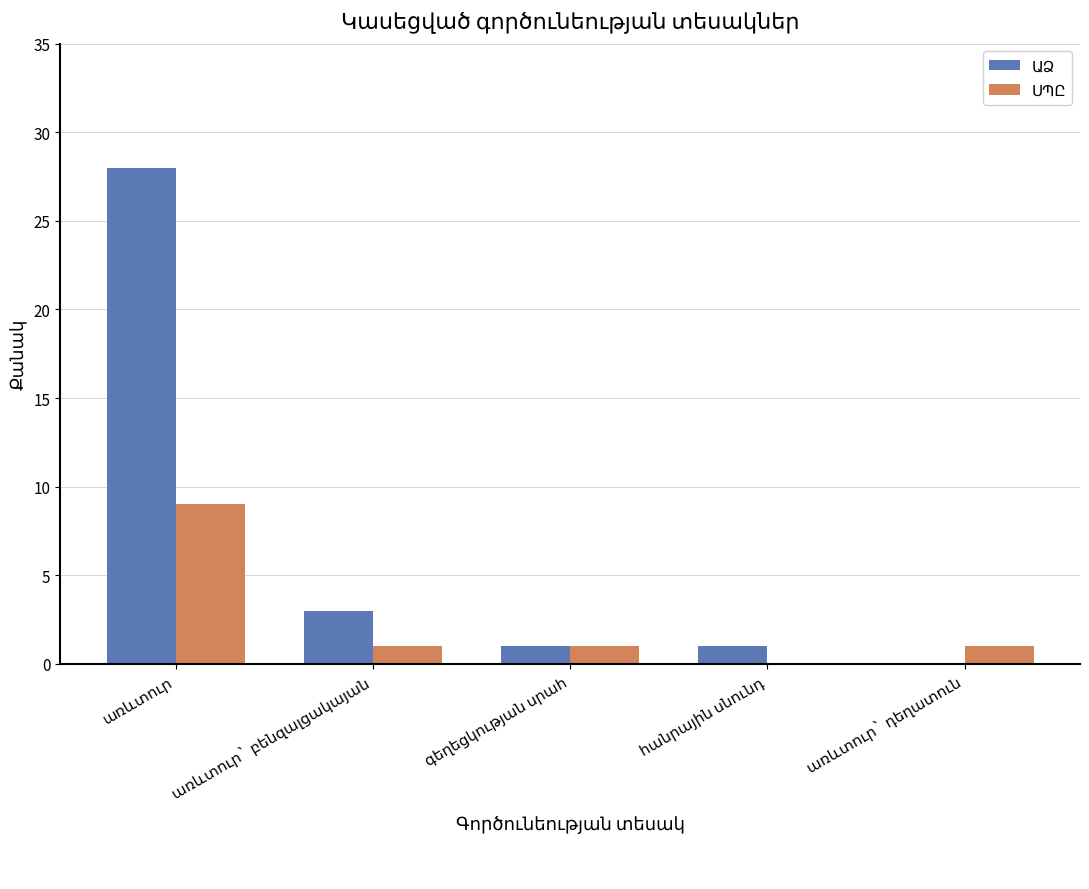

Does the chart contain stacked bars?

No